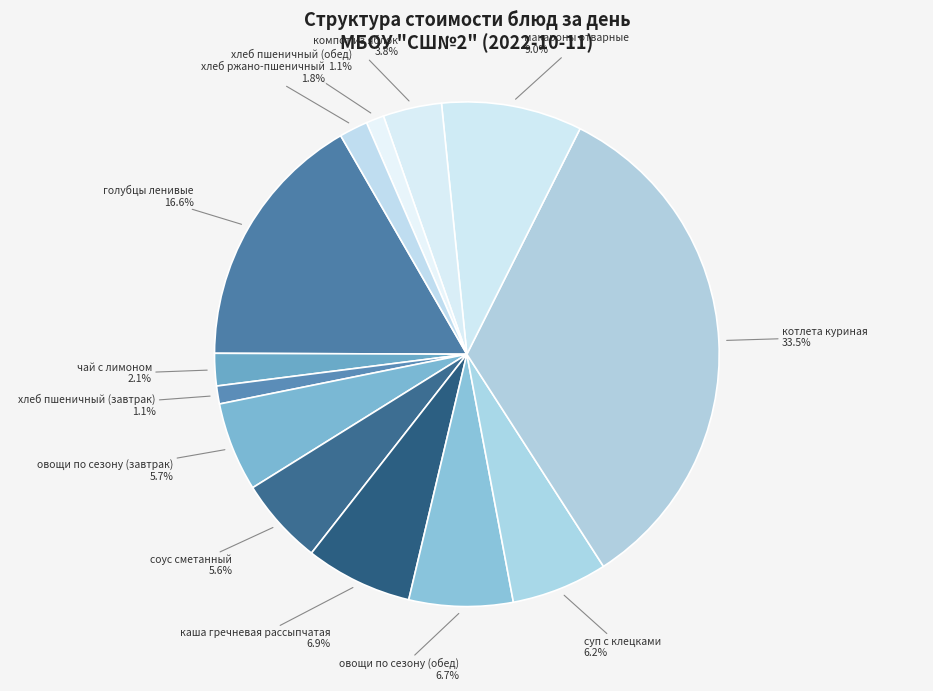

How many slices are in this pie chart?

13